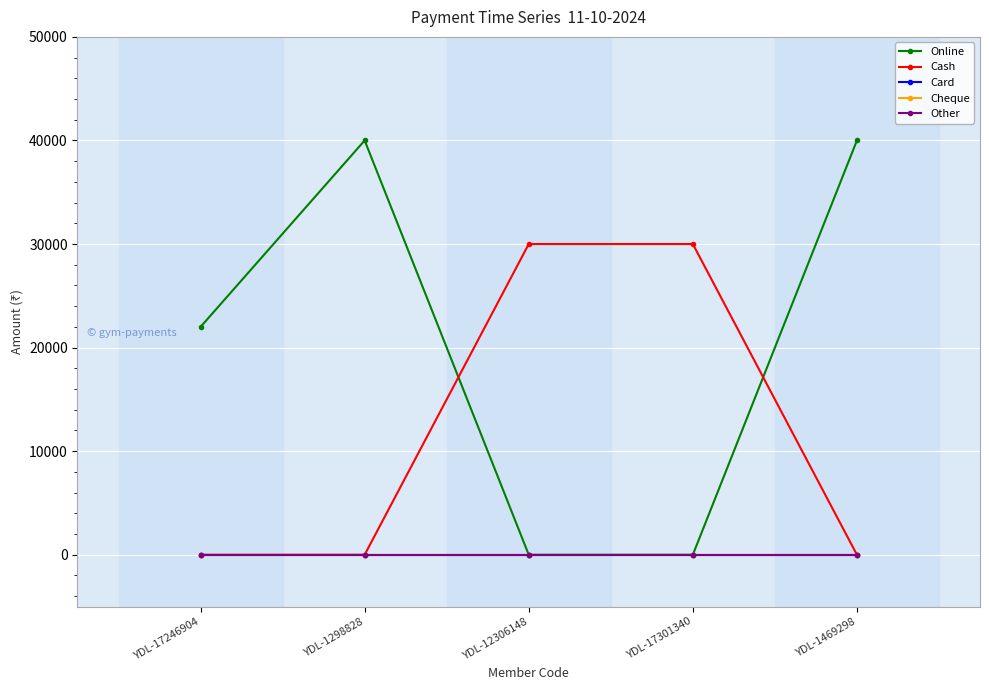

At which category does Online reach its first local peak?

YDL-1298828